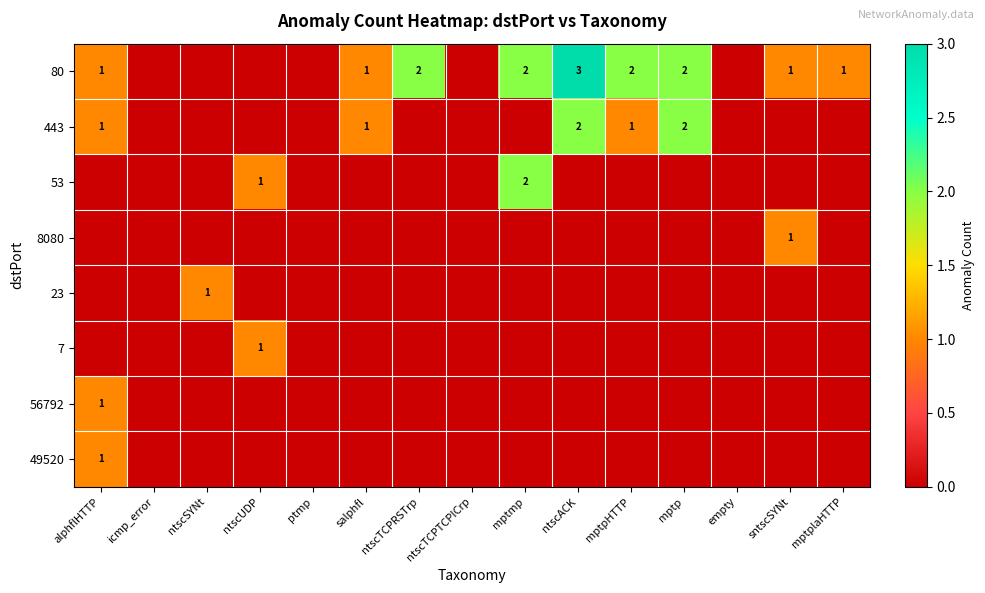

True or false: 443 has a value of 2 at mptp.

True